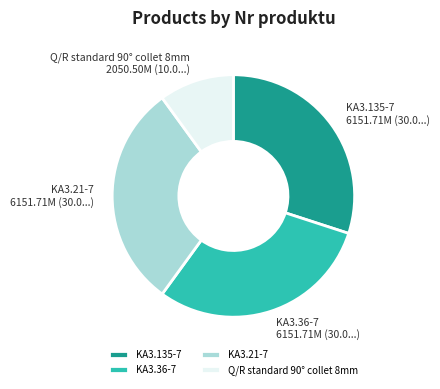

The KA3.135-7 slice represents 39% of the pie. True or false?

False